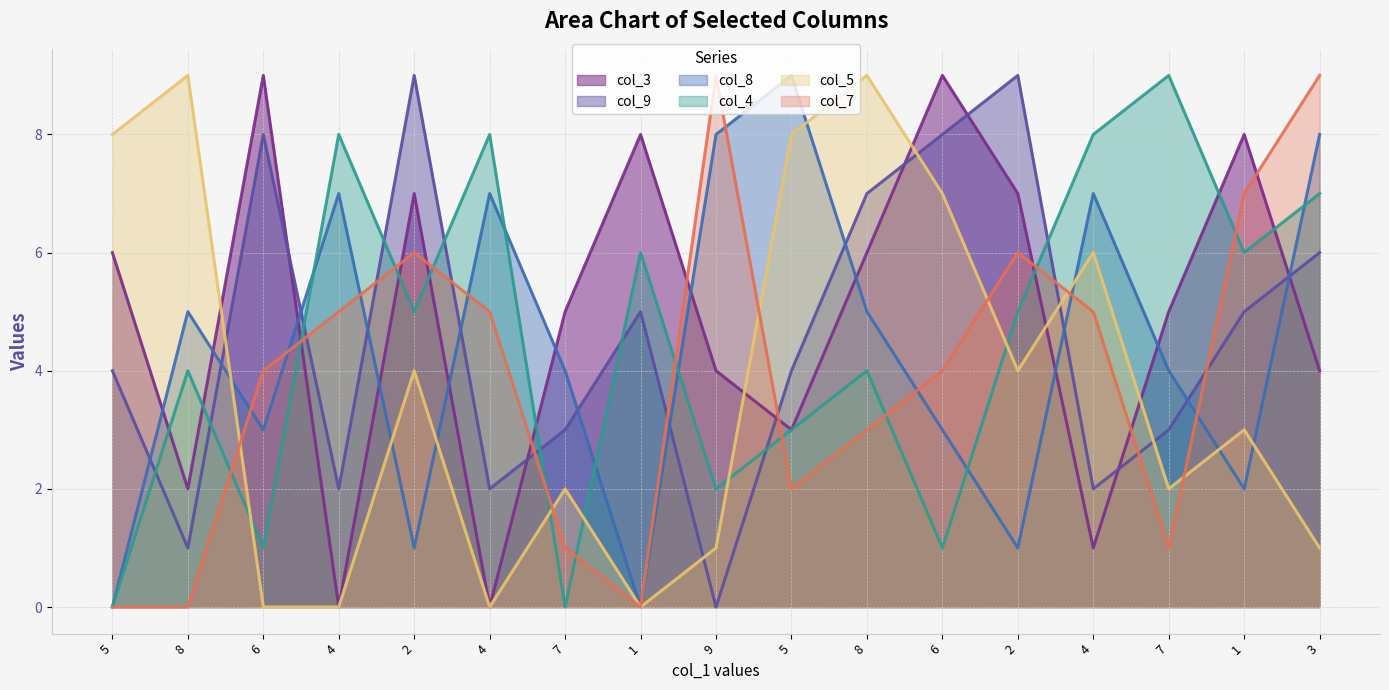

How many values in col_4 are above zero?

15